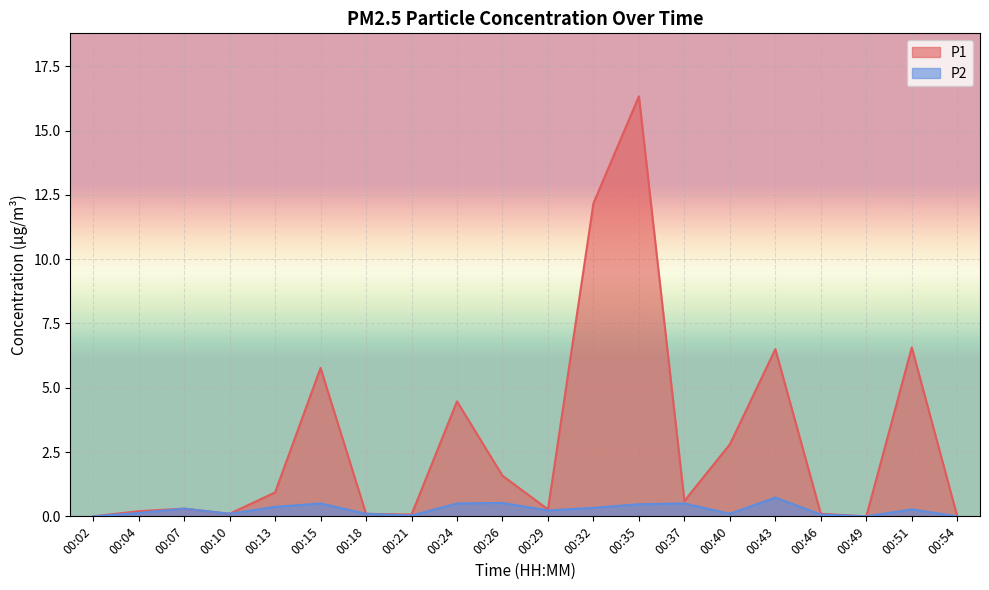

List the series in order of their peak value, highest first.

P1, P2